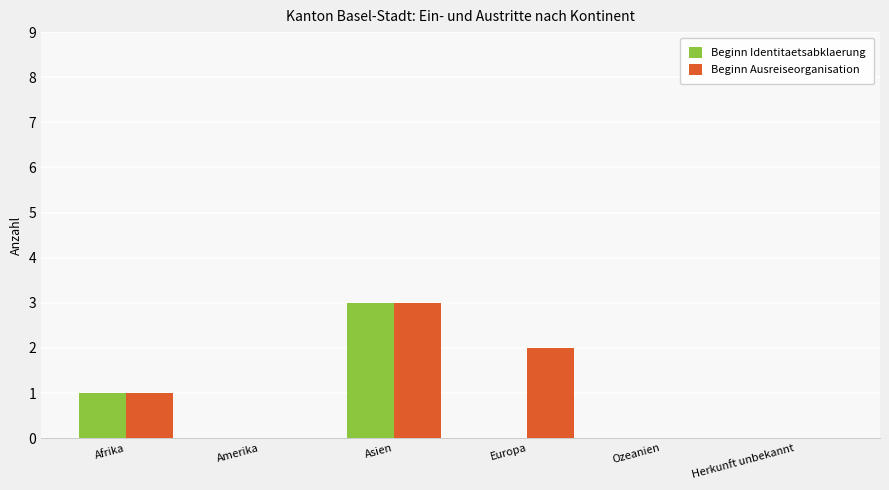

Which category has the highest value in the Beginn Identitaetsabklaerung series?

Asien